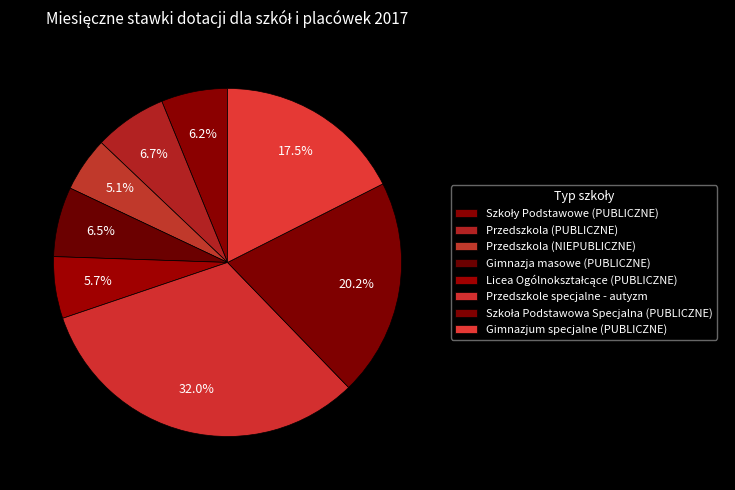

To the nearest percent, what portion does Przedszkola (NIEPUBLICZNE) represent?

5%